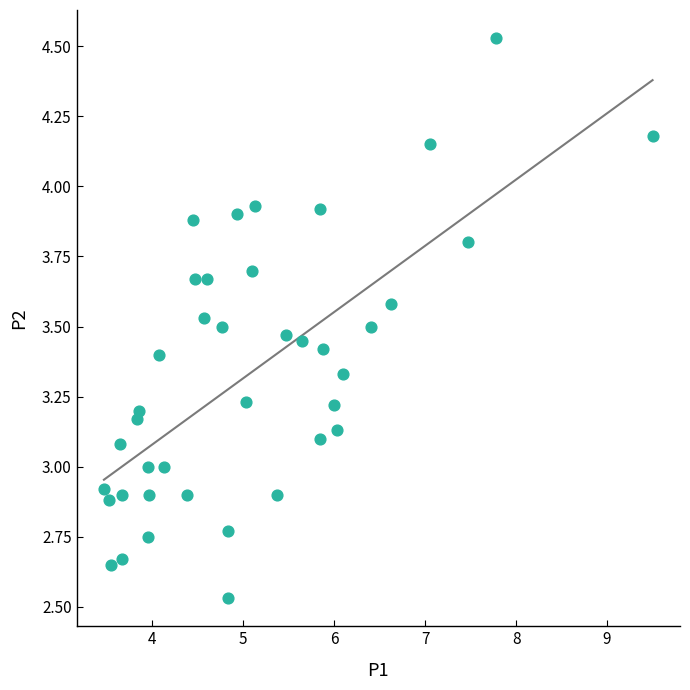

What is the range of X values (max minus min)?

6.0